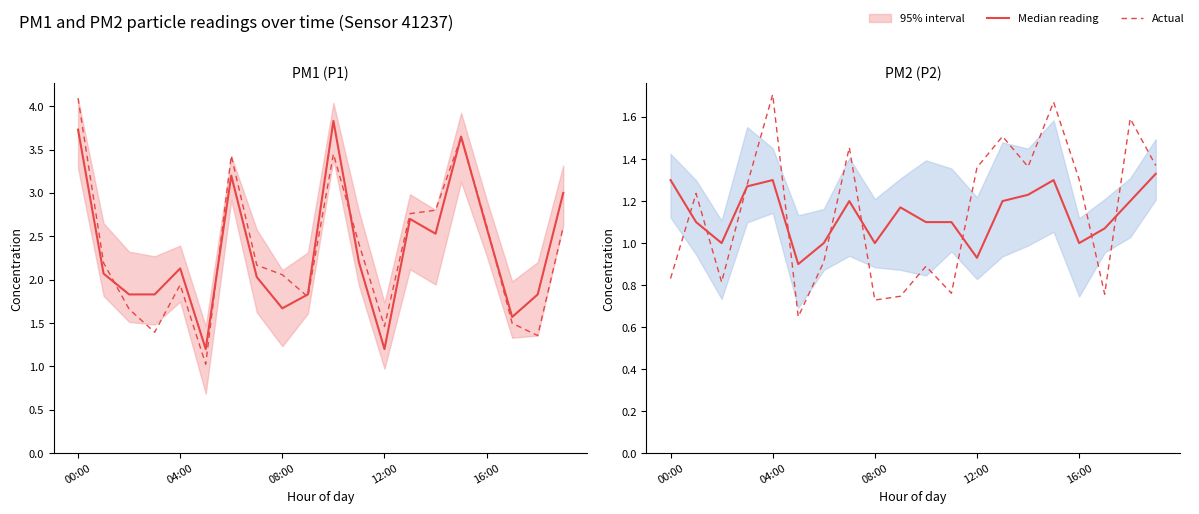

How many values in the Actual series are below 1?

9